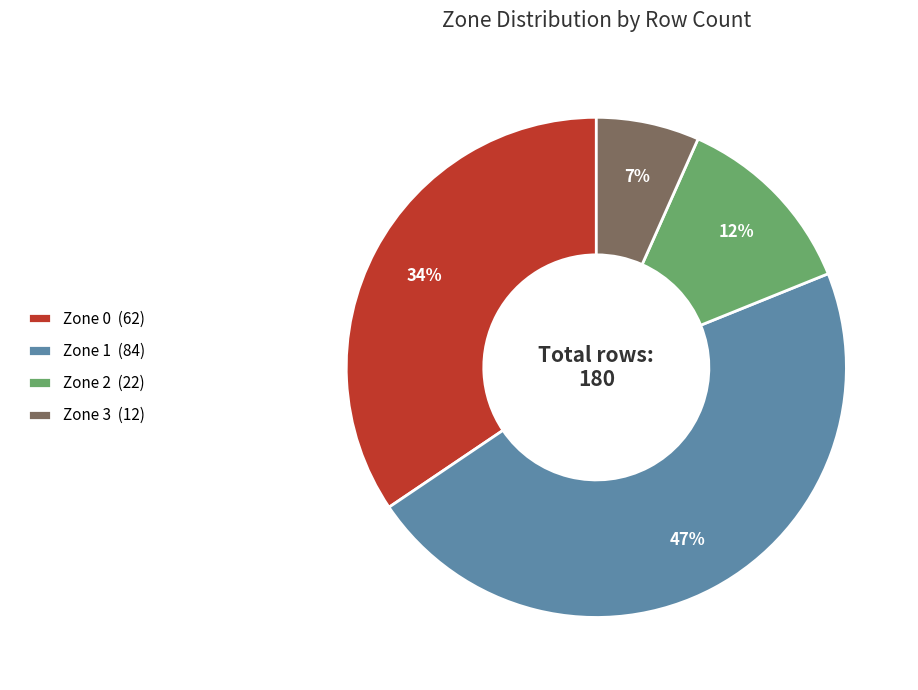

Rank the categories by value from highest to lowest.

Zone 1, Zone 0, Zone 2, Zone 3